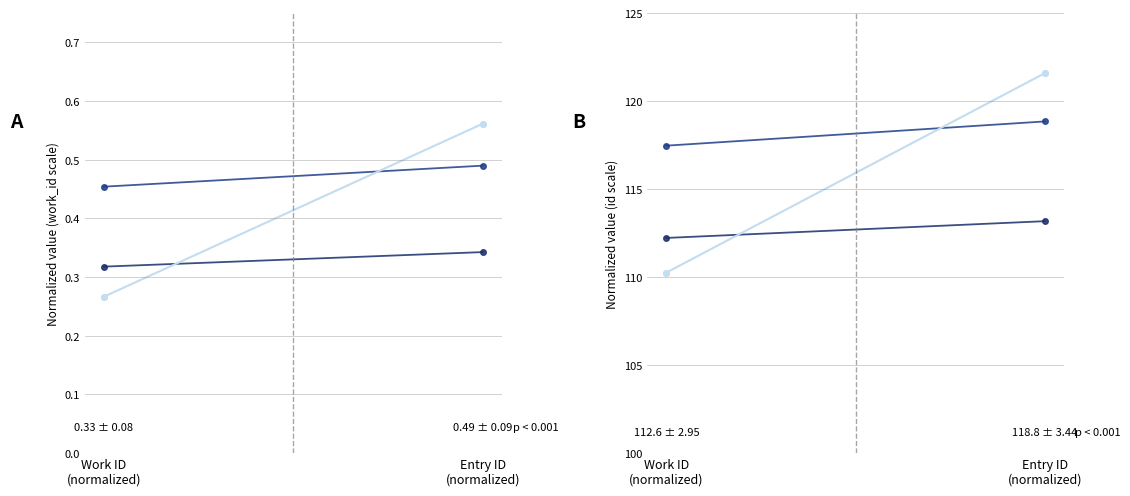

Is it true that entry_6988 equals 191.2 at Entry ID
(normalized)?

False